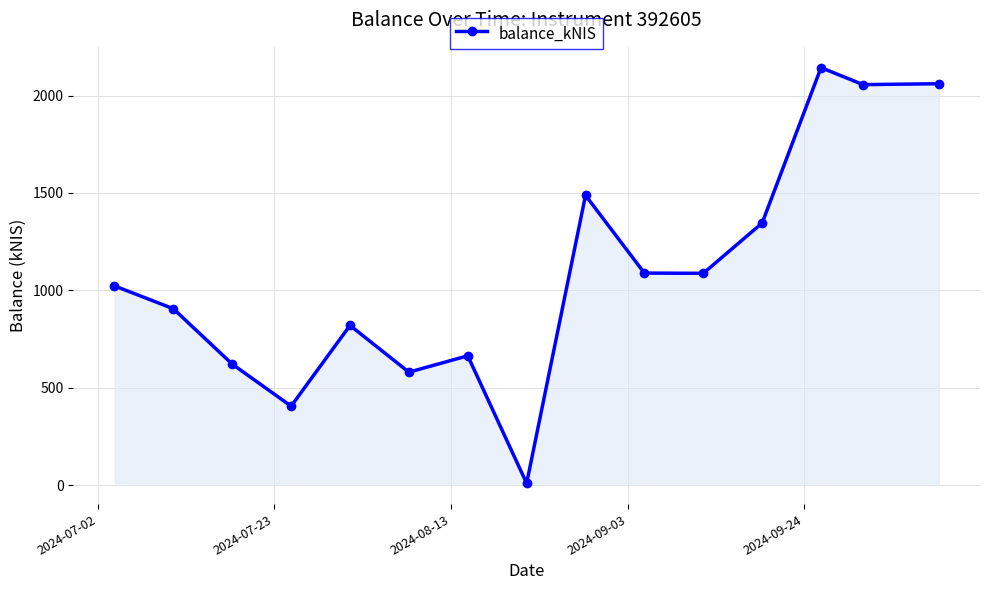

How many lines are shown in the chart?

1